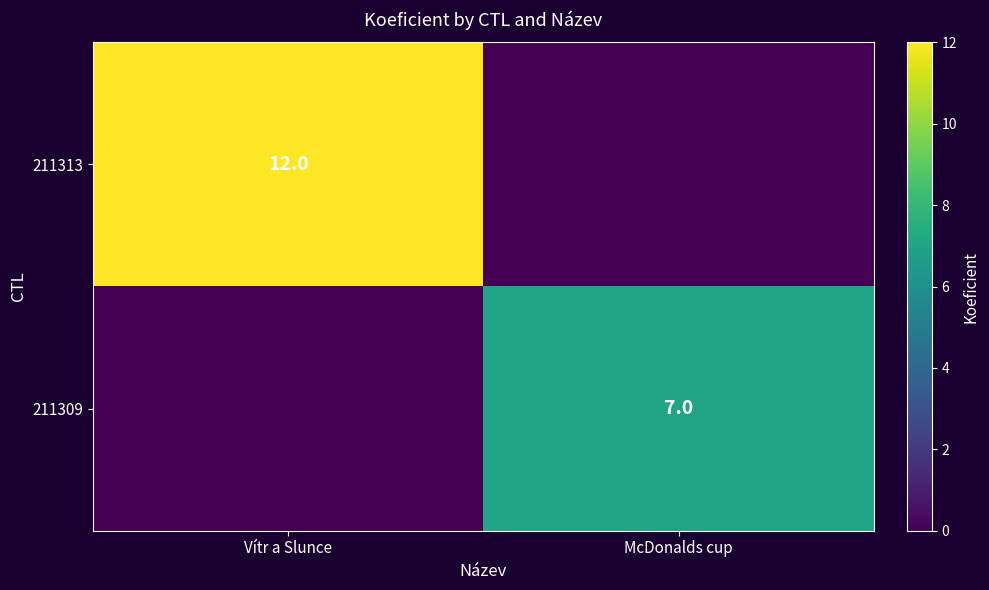

The 211309 series shows 7 at McDonalds cup. True or false?

True